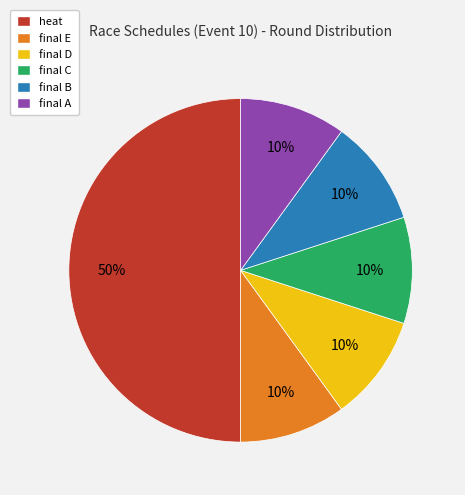

Between heat and final B, which is larger?

heat